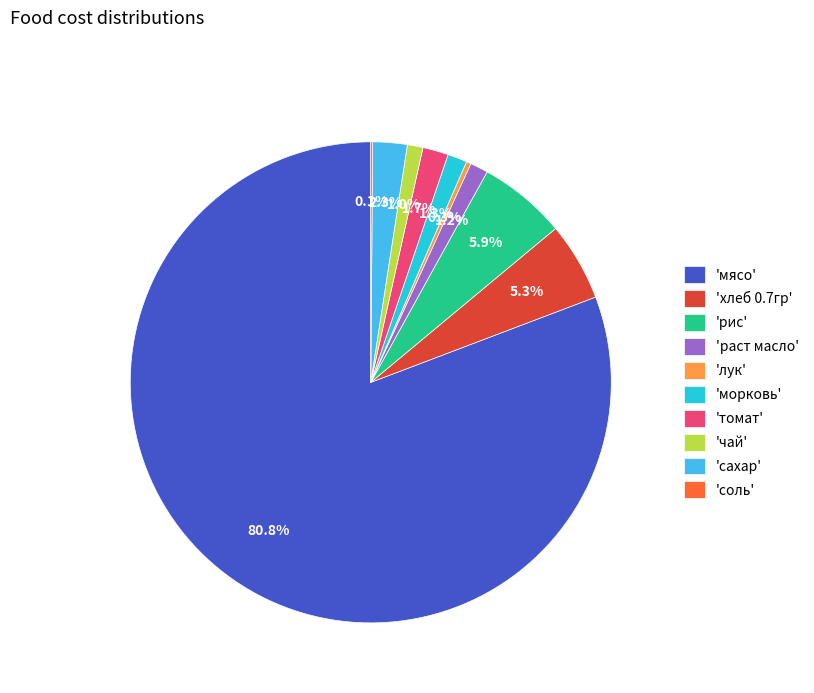

Which slice is the largest?

'мясо'